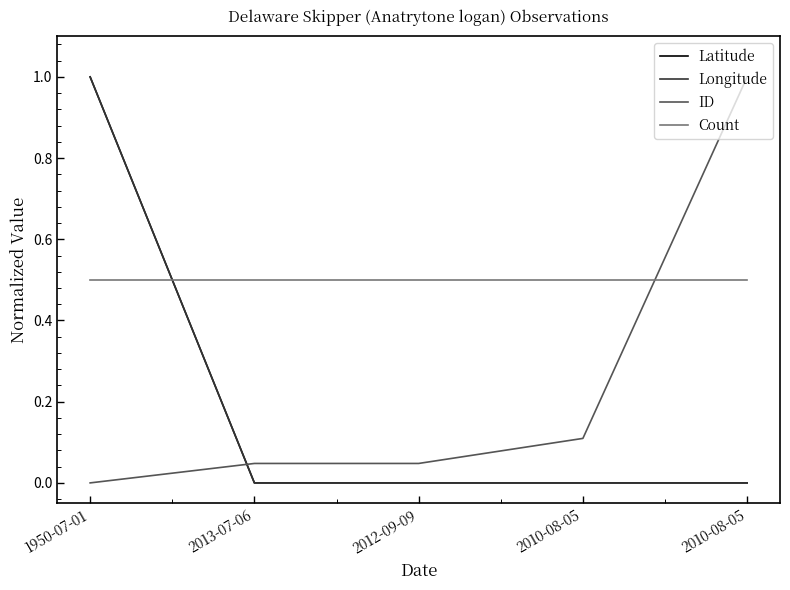

Reading left to right, list all the values displayed in this chart.

Latitude: 1950-07-01=1.0	2013-07-06=0.0	2012-09-09=0.0	2010-08-05=0.0	2010-08-05=0.0
Longitude: 1950-07-01=1.0	2013-07-06=0.0	2012-09-09=0.0	2010-08-05=0.0	2010-08-05=0.0
ID: 1950-07-01=0.0	2013-07-06=0.0	2012-09-09=0.0	2010-08-05=0.1	2010-08-05=1.0
Count: 1950-07-01=0.5	2013-07-06=0.5	2012-09-09=0.5	2010-08-05=0.5	2010-08-05=0.5